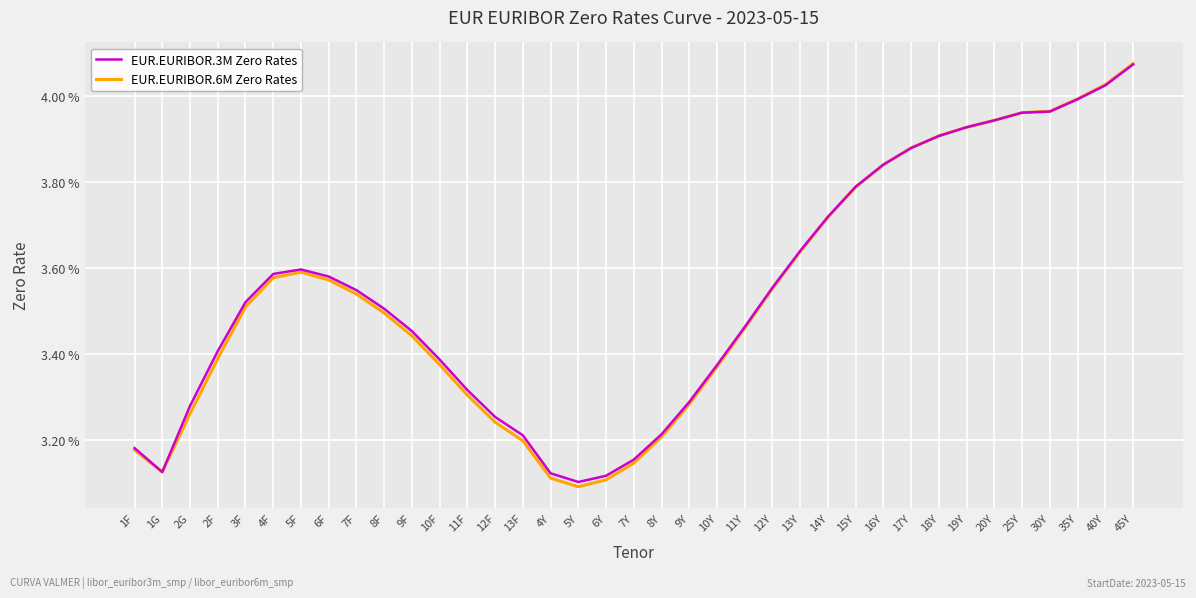

What position from the right is 1F?

37